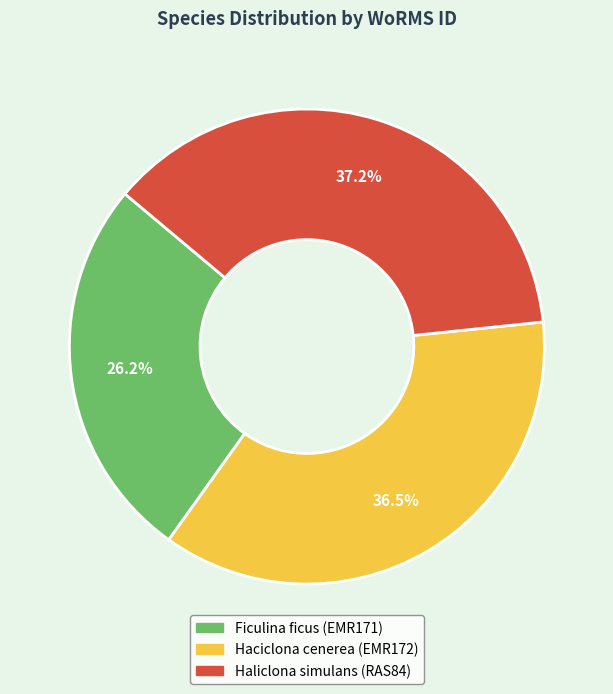

What is the smallest slice in the pie chart?

Ficulina ficus (EMR171)